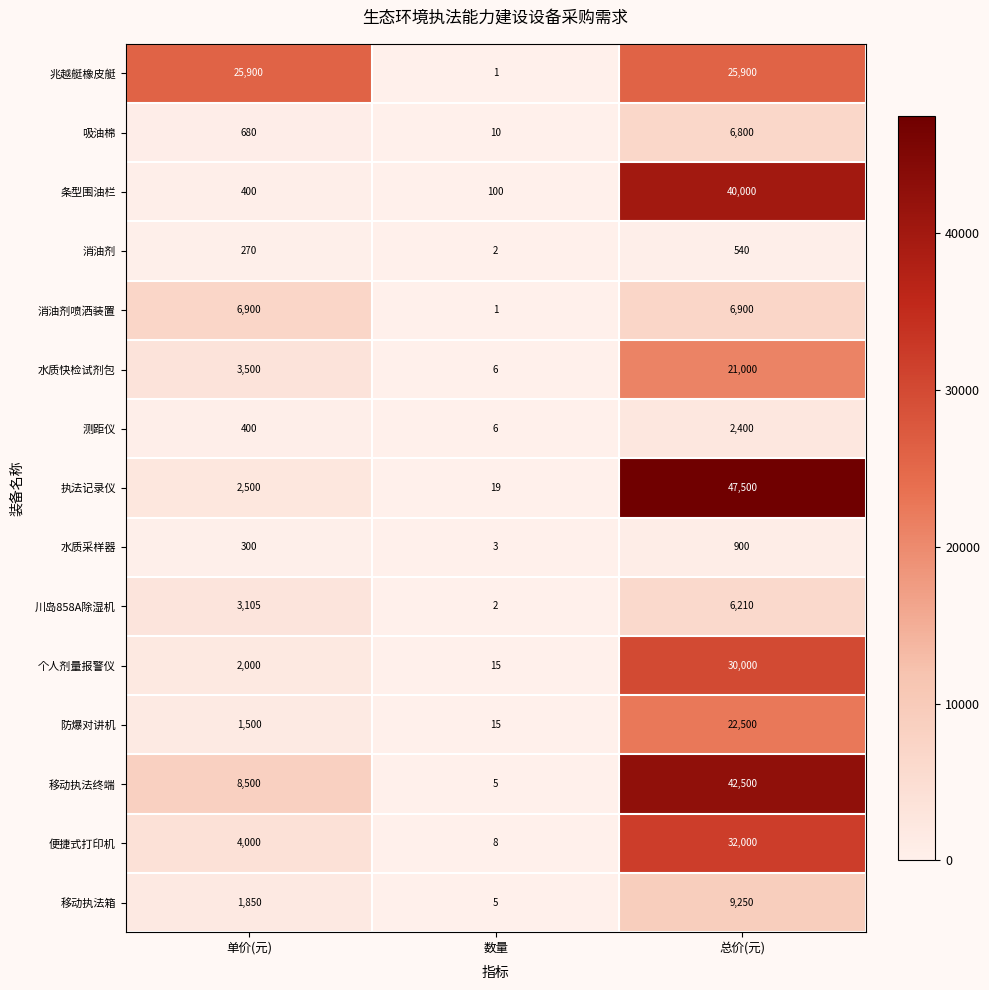

What is the difference between the highest and lowest values at 单价(元)?

25630